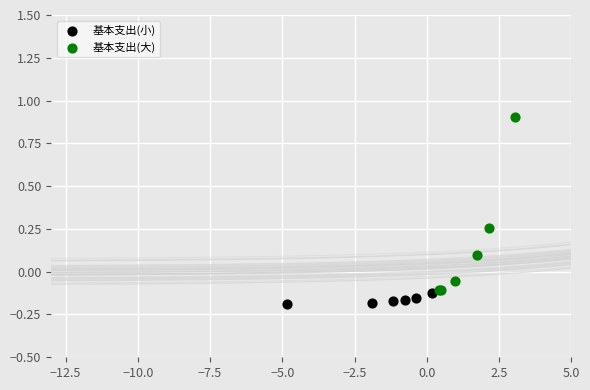

Which series has the widest spread of Y values?

基本支出(大)